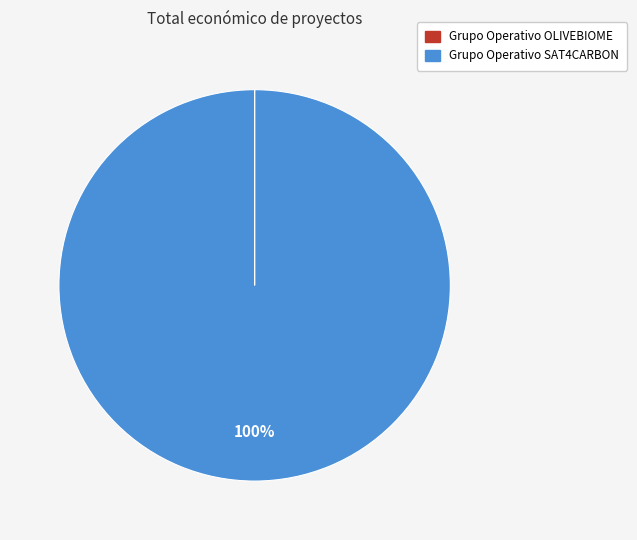

Which category accounts for the majority?

Grupo Operativo SAT4CARBON